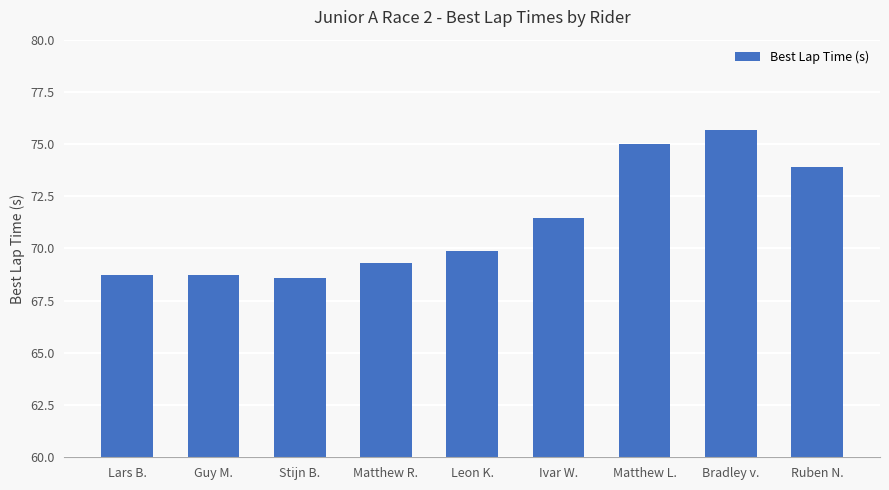

What is the label of the 4th bar from the right?

Ivar W.